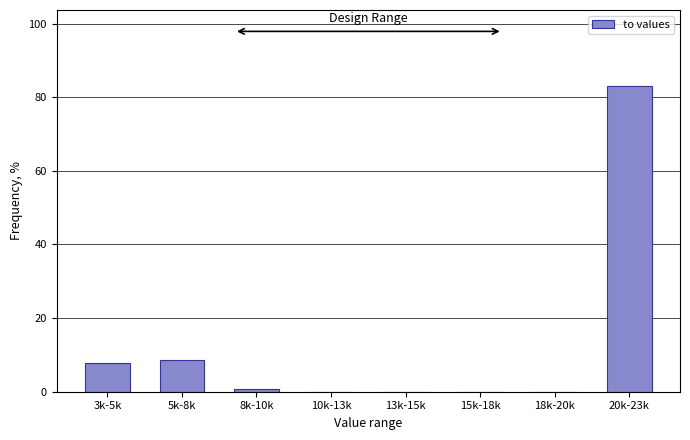

Reading left to right, list all the values displayed in this chart.

3k-5k=7.8	5k-8k=8.5	8k-10k=0.8	10k-13k=0.0	13k-15k=0.0	15k-18k=0.0	18k-20k=0.0	20k-23k=82.9